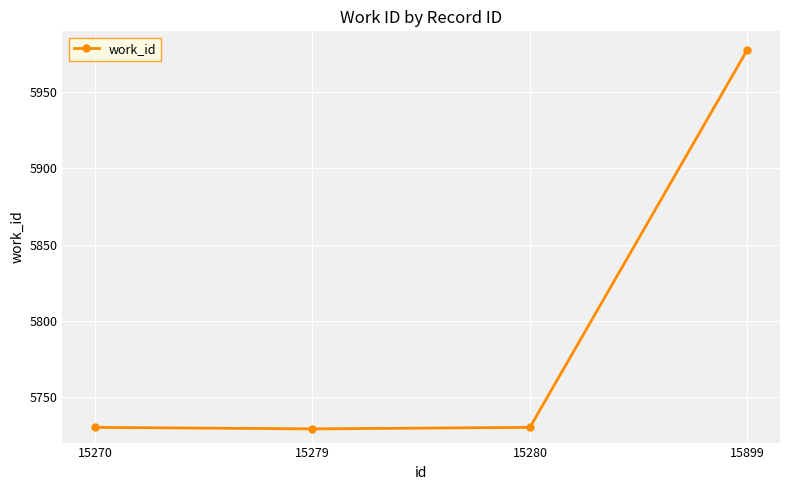

What is the value of the 2nd point from the left?

5729